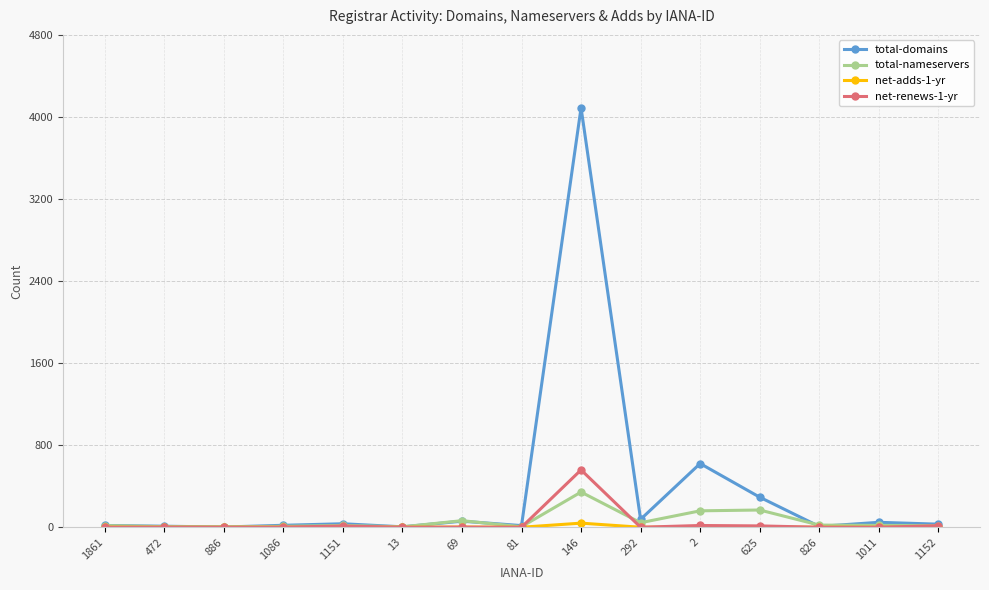

Which series has the widest spread of values?

total-domains